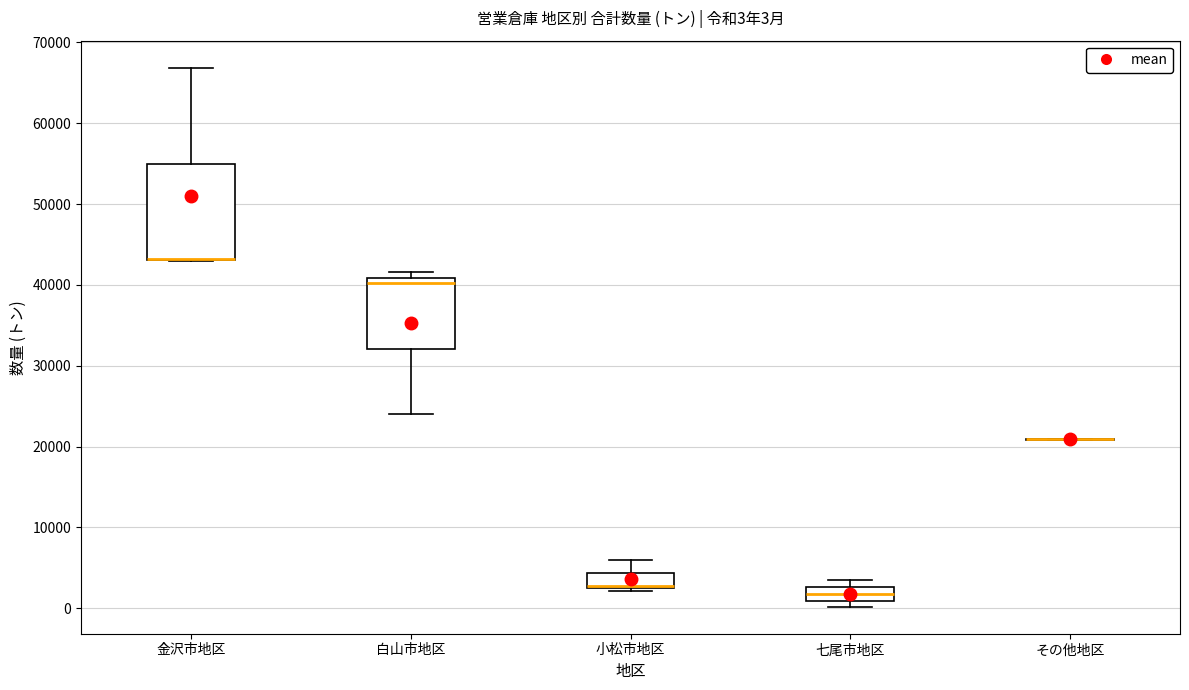

Comparing the boxes themselves (not the whiskers), which one is the tallest?

金沢市地区